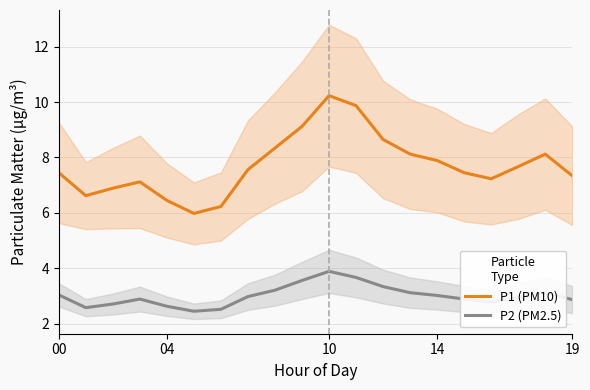

What is the difference between the second highest and minimum values in the P2 (PM2.5) series?

1.2